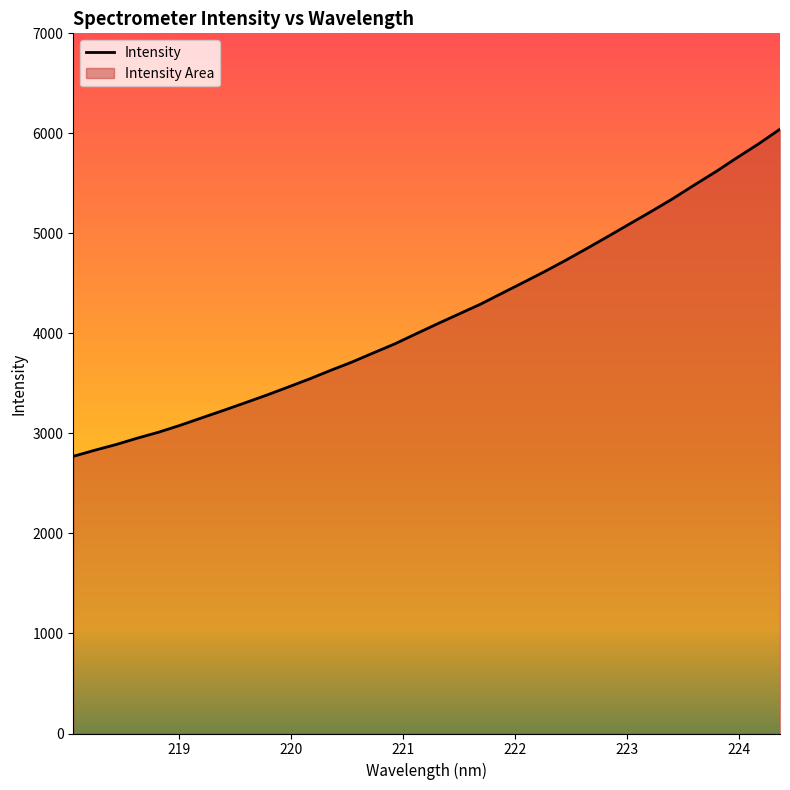

What is the maximum value shown in the chart?

6042.0